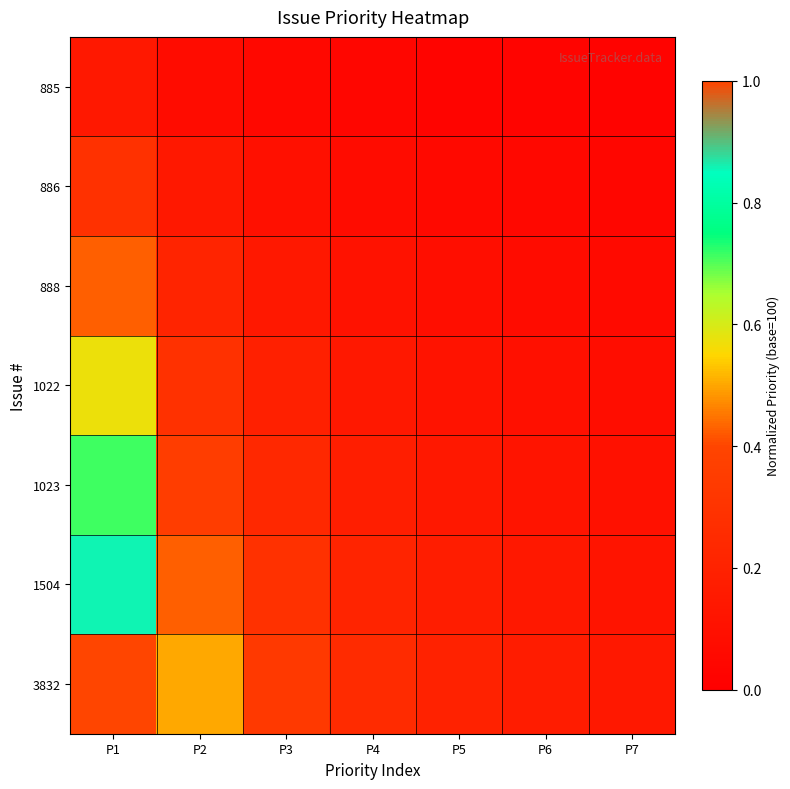

Reading right to left, transcribe all the data shown in this chart.

885: P7=0.0	P6=0.0	P5=0.0	P4=0.0	P3=0.0	P2=0.1	P1=0.1
886: P7=0.0	P6=0.0	P5=0.1	P4=0.1	P3=0.1	P2=0.1	P1=0.3
888: P7=0.1	P6=0.1	P5=0.1	P4=0.1	P3=0.1	P2=0.2	P1=0.4
1022: P7=0.1	P6=0.1	P5=0.1	P4=0.1	P3=0.2	P2=0.3	P1=0.6
1023: P7=0.1	P6=0.1	P5=0.1	P4=0.2	P3=0.2	P2=0.4	P1=0.7
1504: P7=0.1	P6=0.1	P5=0.2	P4=0.2	P3=0.3	P2=0.4	P1=0.9
3832: P7=0.1	P6=0.2	P5=0.2	P4=0.2	P3=0.3	P2=0.5	P1=1.0